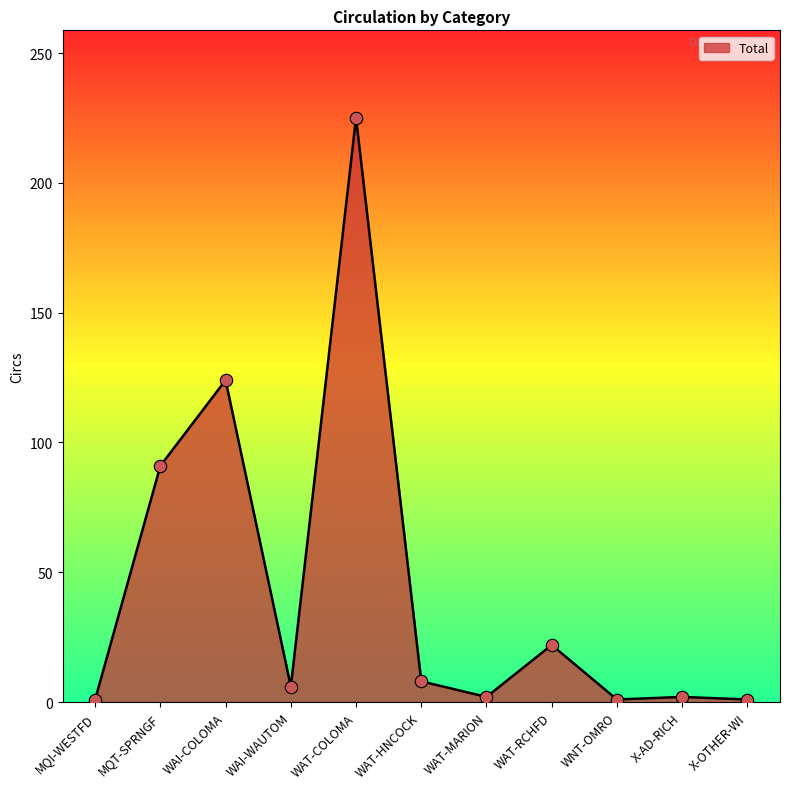

What is the change in value from WAT-HNCOCK to WAT-MARION?

-6